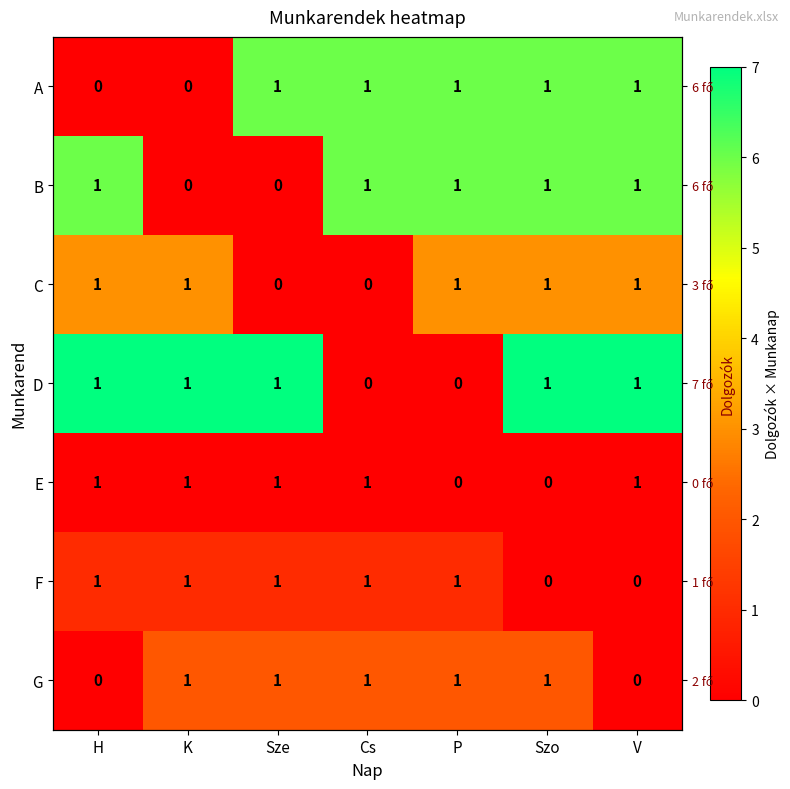

List the labels in order of D value, smallest first.

Cs, P, H, K, Sze, Szo, V